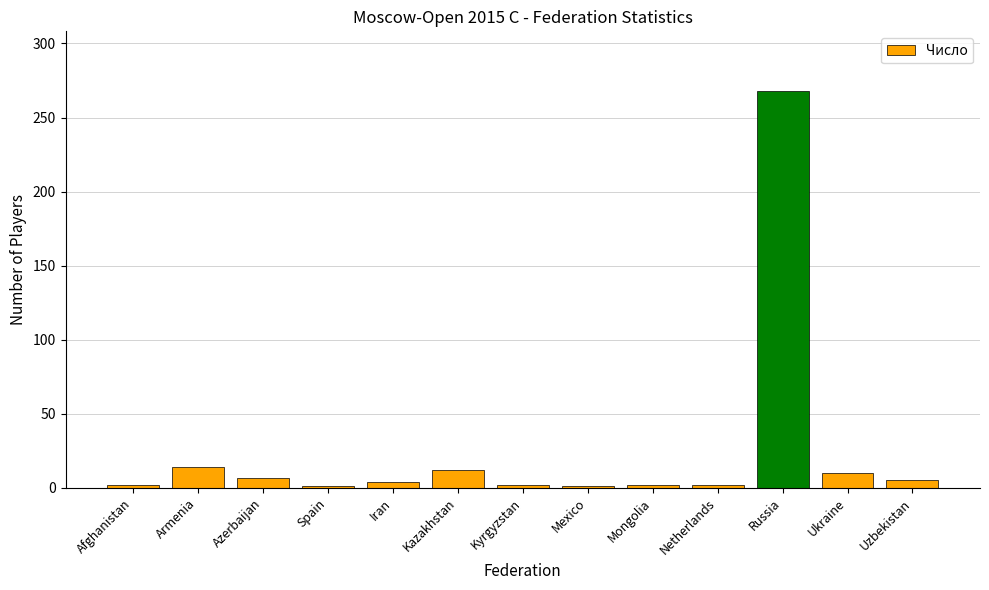

What is the ratio of the value at Iran to the value at Uzbekistan?

0.8